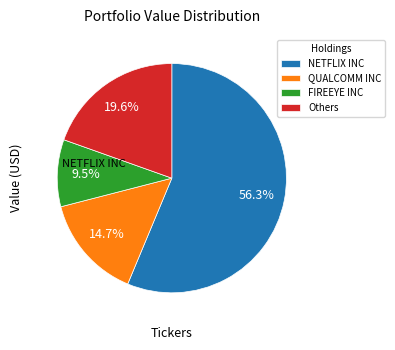

Count the number of slices in the pie.

4